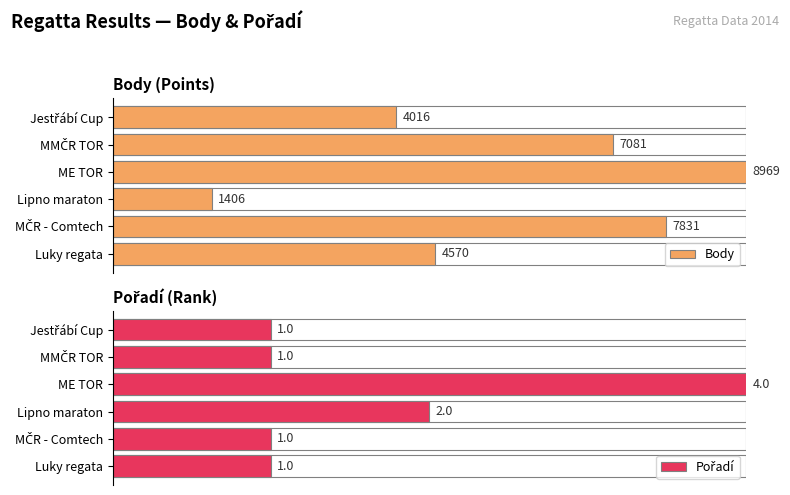

At how many categories does at least one series exceed 0?

6